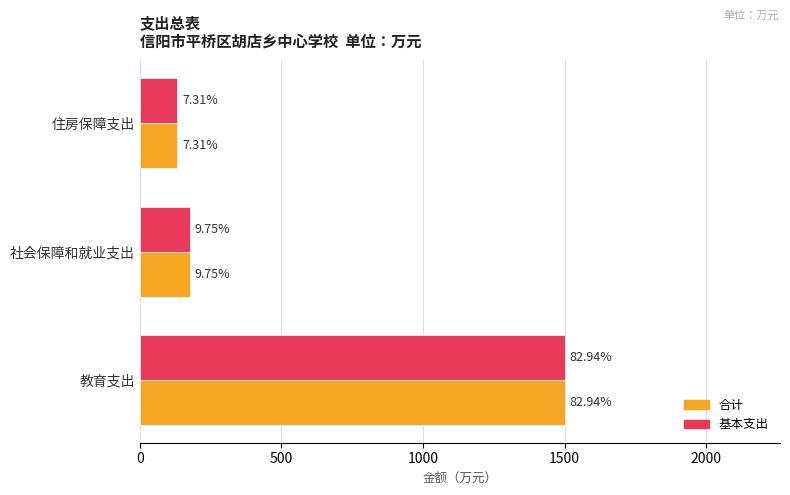

At how many categories does at least one series exceed 439?

1